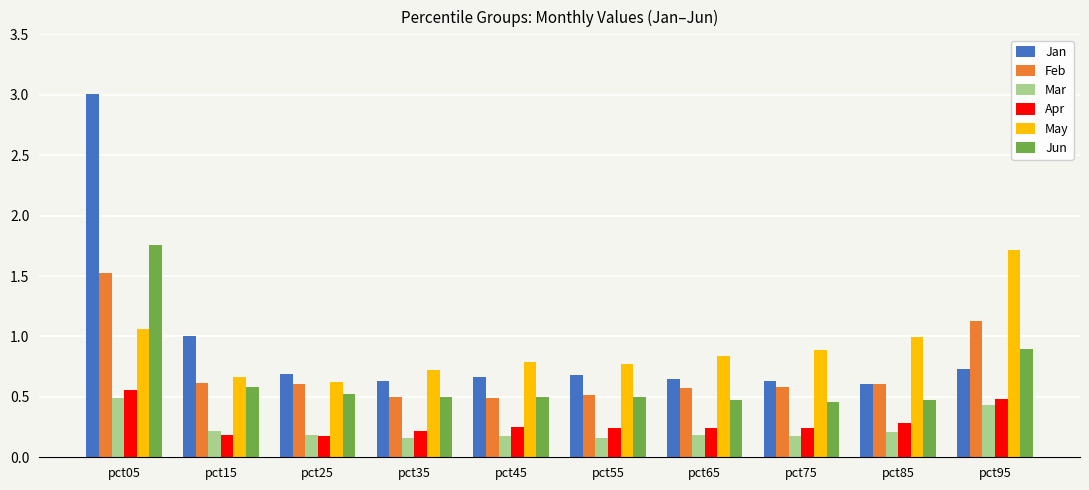

Is the value of Mar at pct55 greater than the value of Jun at pct65?

No